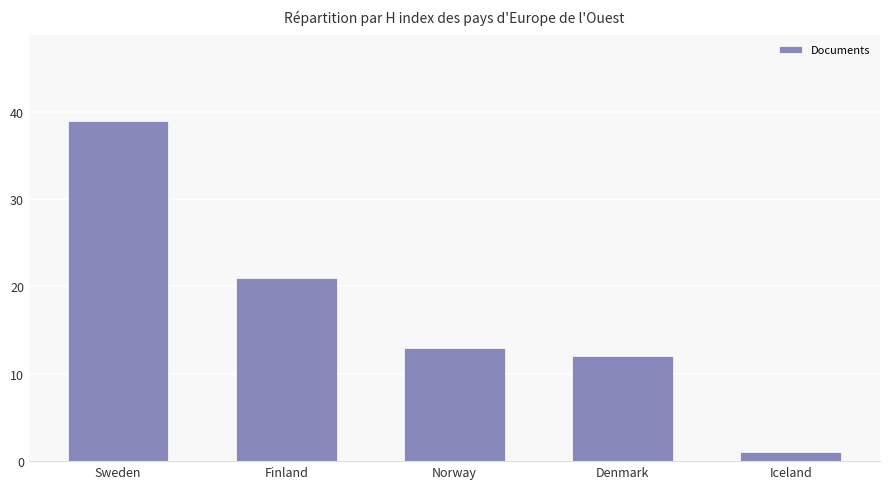

How many bars are there in total?

5